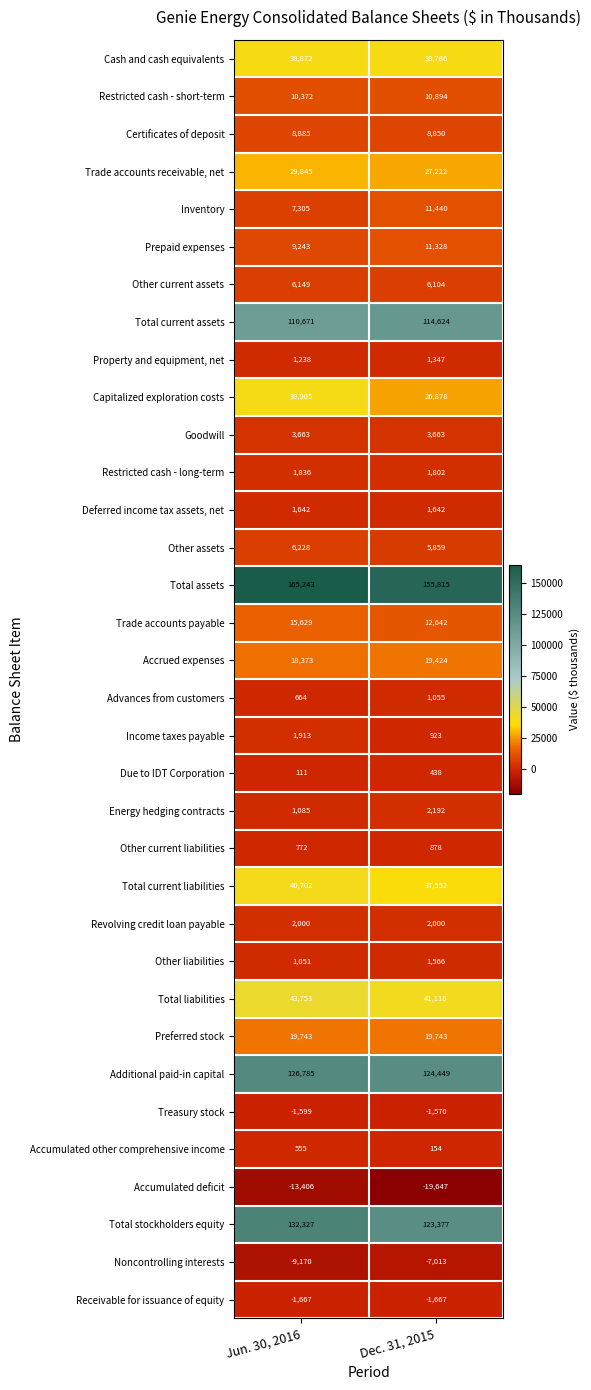

At how many categories does at least one series exceed 83272?

2